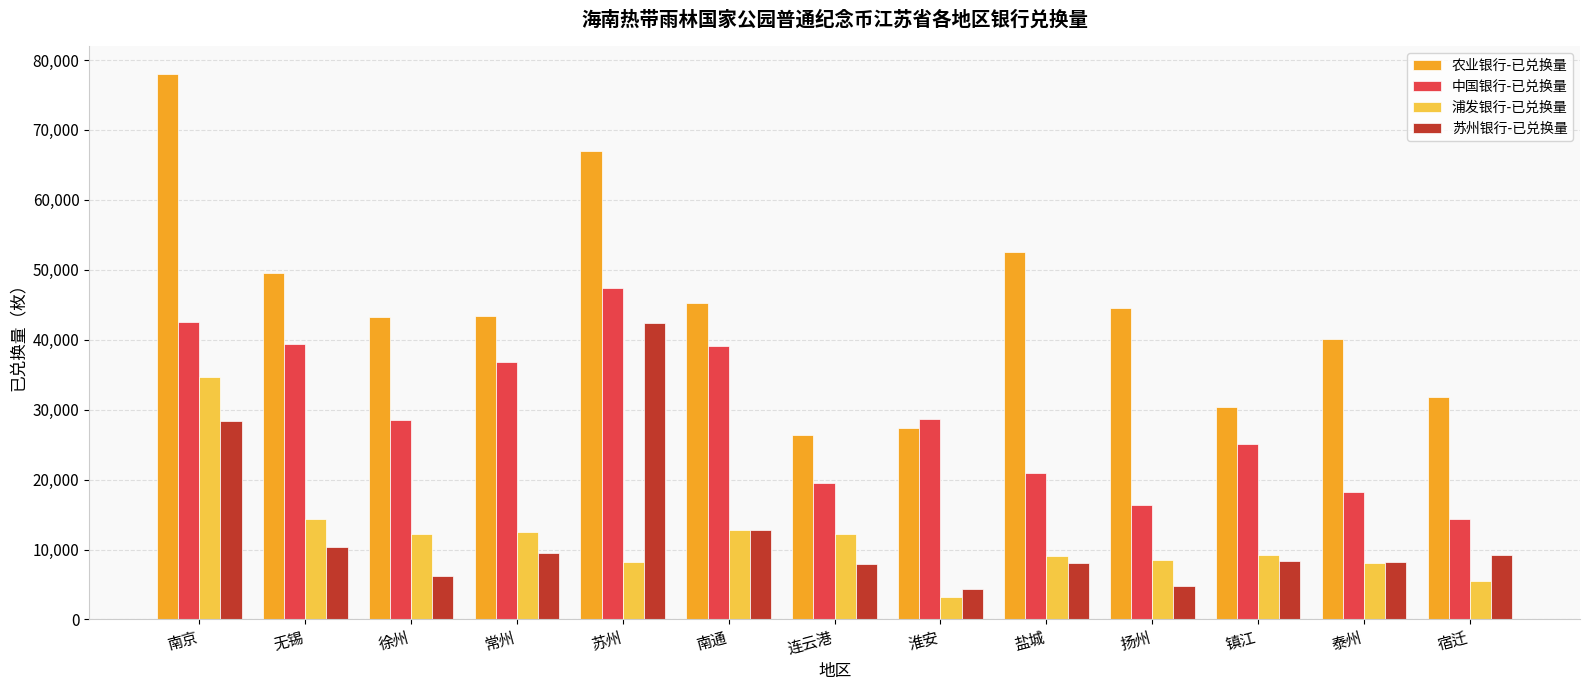

What is the difference between the second highest and minimum values in the 苏州银行-已兑换量 series?

24072